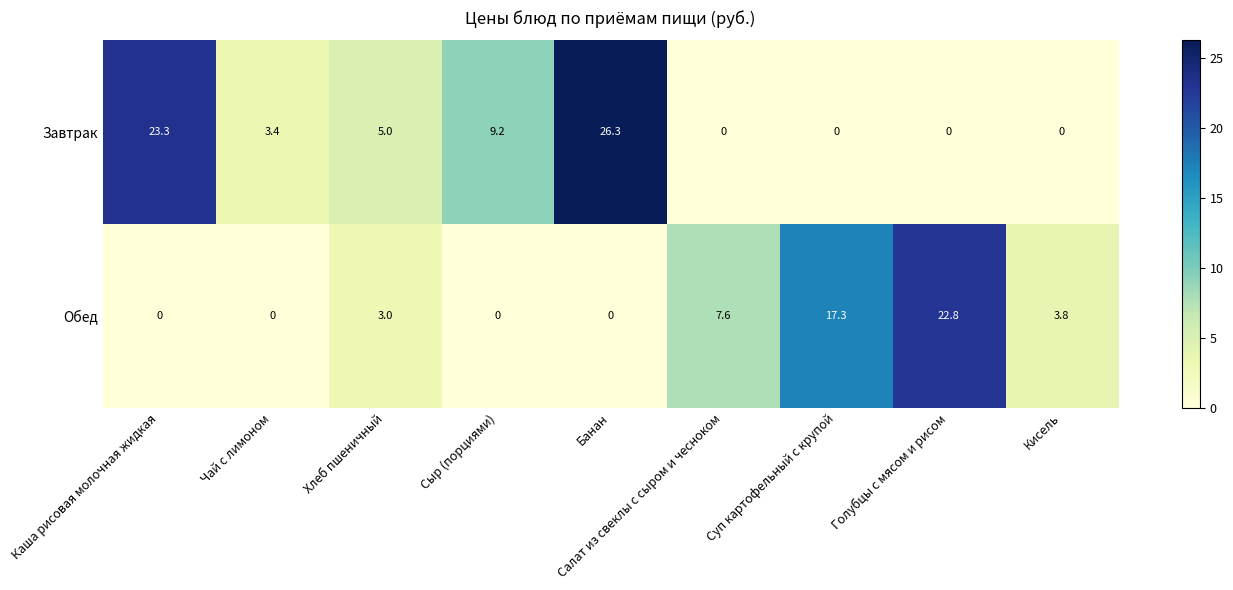

Is it true that Завтрак equals 16.6 at Кисель?

False